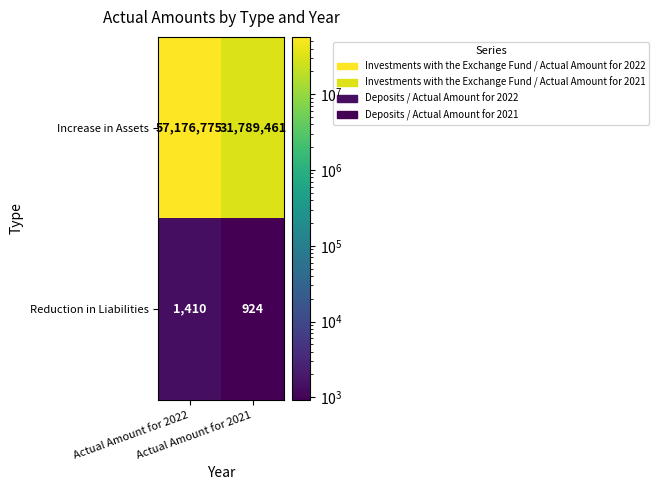

What is the maximum value for Increase in Assets?

57176775